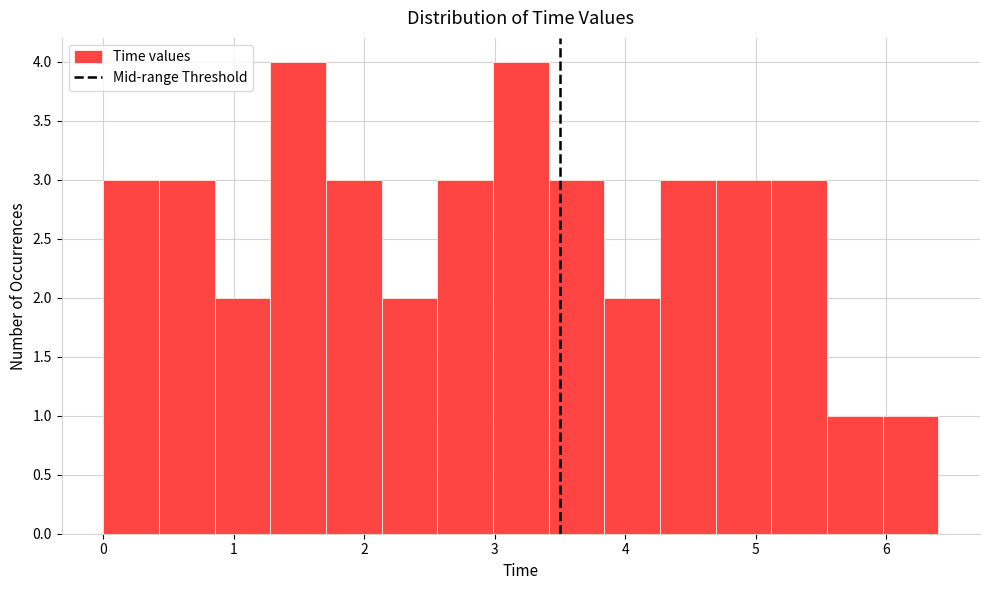

Reading left to right, list every bar in this chart as the range it spans on the x-axis followed by its height. Neither the bar edges nor the heights are printed on the chart, so give them approximately, as read against the axes.

0.0 to 0.4: 3
0.4 to 0.9: 3
0.9 to 1.3: 2
1.3 to 1.7: 4
1.7 to 2.1: 3
2.1 to 2.6: 2
2.6 to 3.0: 3
3.0 to 3.4: 4
3.4 to 3.8: 3
3.8 to 4.3: 2
4.3 to 4.7: 3
4.7 to 5.1: 3
5.1 to 5.5: 3
5.5 to 6.0: 1
6.0 to 6.4: 1